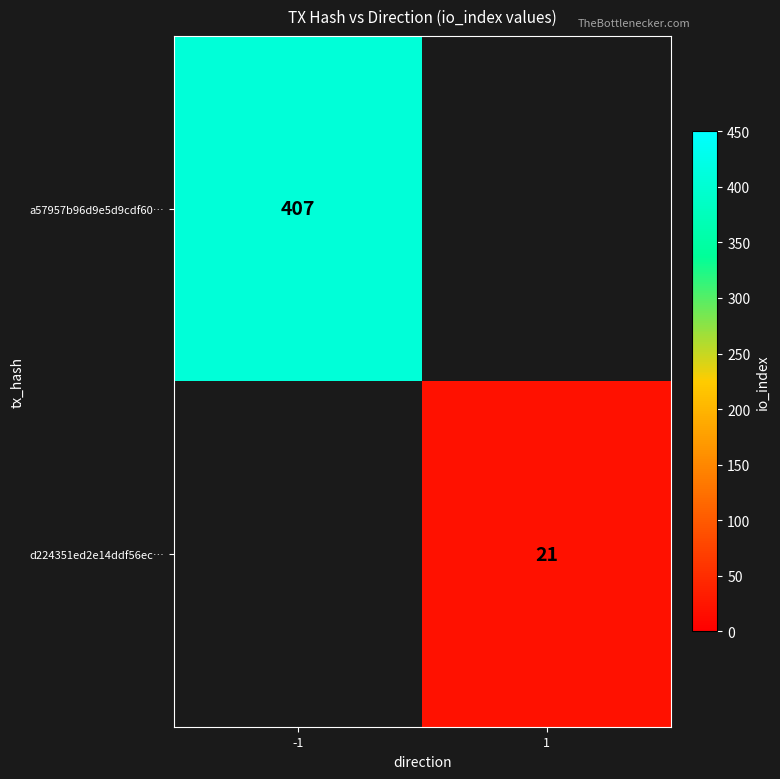

The value of a57957b96d9e5d9cdf60… at -1 is 730. True or false?

False